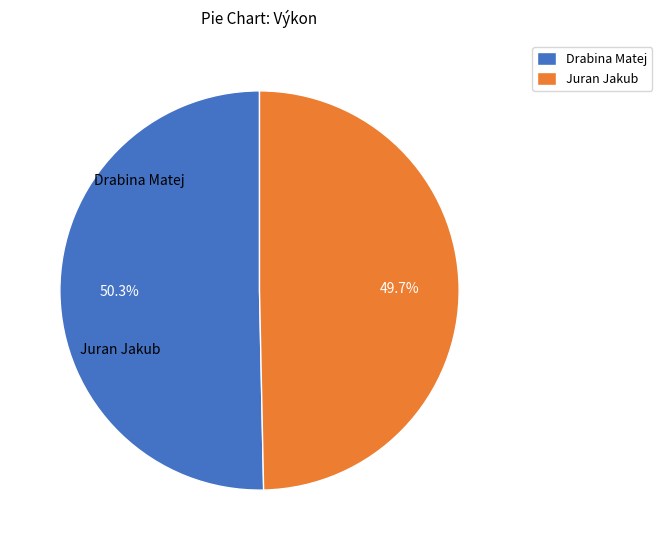

What is the ratio of the value at Drabina Matej to the value at Juran Jakub?

1.0